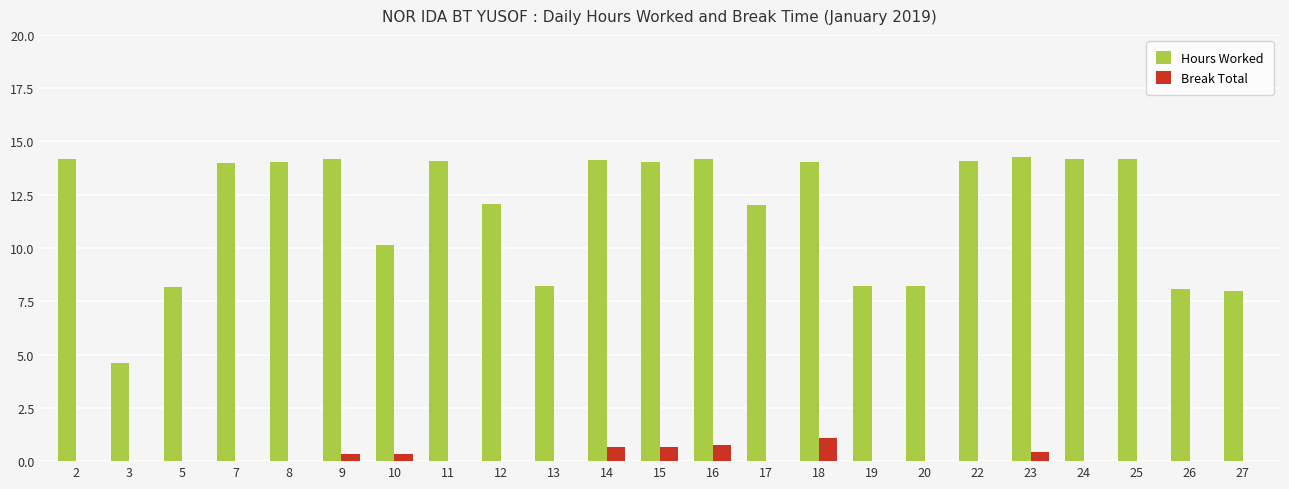

Which series has the largest range (max minus min)?

Hours Worked